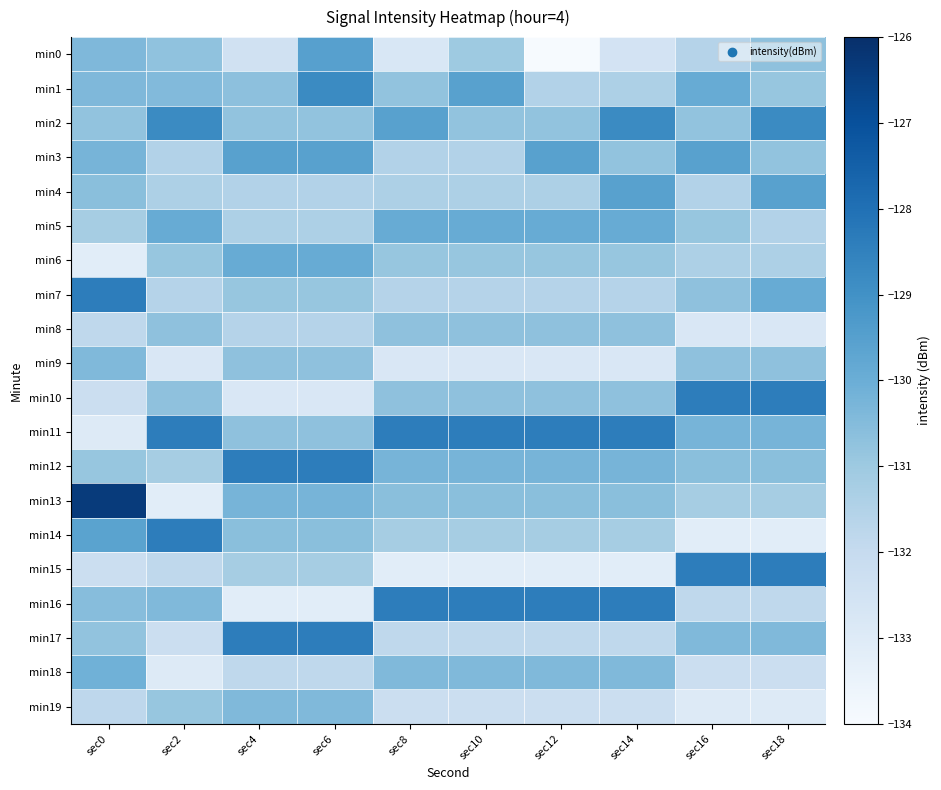

Reading left to right, extract all data points from this chart.

min0: sec0=-130.4	sec2=-130.7	sec4=-132.4	sec6=-129.5	sec8=-132.8	sec10=-131.0	sec12=-134.0	sec14=-132.5	sec16=-131.6	sec18=-130.7
min1: sec0=-130.4	sec2=-130.4	sec4=-130.7	sec6=-128.8	sec8=-130.8	sec10=-129.6	sec12=-131.5	sec14=-131.4	sec16=-129.9	sec18=-130.9
min2: sec0=-130.8	sec2=-128.8	sec4=-130.8	sec6=-130.8	sec8=-129.6	sec10=-130.8	sec12=-130.8	sec14=-128.8	sec16=-130.8	sec18=-128.8
min3: sec0=-130.2	sec2=-131.5	sec4=-129.6	sec6=-129.6	sec8=-131.5	sec10=-131.5	sec12=-129.6	sec14=-130.8	sec16=-129.6	sec18=-130.8
min4: sec0=-130.6	sec2=-131.4	sec4=-131.5	sec6=-131.5	sec8=-131.4	sec10=-131.4	sec12=-131.4	sec14=-129.6	sec16=-131.5	sec18=-129.6
min5: sec0=-131.2	sec2=-129.9	sec4=-131.4	sec6=-131.4	sec8=-129.9	sec10=-129.9	sec12=-129.9	sec14=-129.9	sec16=-130.9	sec18=-131.5
min6: sec0=-133.1	sec2=-130.9	sec4=-129.9	sec6=-129.9	sec8=-130.9	sec10=-130.9	sec12=-130.9	sec14=-130.9	sec16=-131.4	sec18=-131.4
min7: sec0=-128.4	sec2=-131.6	sec4=-130.9	sec6=-130.9	sec8=-131.6	sec10=-131.6	sec12=-131.6	sec14=-131.6	sec16=-130.7	sec18=-129.9
min8: sec0=-131.8	sec2=-130.7	sec4=-131.6	sec6=-131.6	sec8=-130.7	sec10=-130.7	sec12=-130.7	sec14=-130.7	sec16=-132.8	sec18=-132.8
min9: sec0=-130.4	sec2=-132.8	sec4=-130.7	sec6=-130.7	sec8=-132.8	sec10=-132.8	sec12=-132.8	sec14=-132.8	sec16=-130.7	sec18=-130.7
min10: sec0=-132.2	sec2=-130.7	sec4=-132.8	sec6=-132.8	sec8=-130.7	sec10=-130.7	sec12=-130.7	sec14=-130.7	sec16=-128.4	sec18=-128.4
min11: sec0=-133.0	sec2=-128.4	sec4=-130.7	sec6=-130.7	sec8=-128.4	sec10=-128.4	sec12=-128.4	sec14=-128.4	sec16=-130.2	sec18=-130.2
min12: sec0=-130.9	sec2=-131.2	sec4=-128.4	sec6=-128.4	sec8=-130.2	sec10=-130.2	sec12=-130.2	sec14=-130.2	sec16=-130.6	sec18=-130.6
min13: sec0=-126.4	sec2=-133.1	sec4=-130.2	sec6=-130.2	sec8=-130.6	sec10=-130.6	sec12=-130.6	sec14=-130.6	sec16=-131.2	sec18=-131.2
min14: sec0=-129.6	sec2=-128.4	sec4=-130.6	sec6=-130.6	sec8=-131.2	sec10=-131.2	sec12=-131.2	sec14=-131.2	sec16=-133.1	sec18=-133.1
min15: sec0=-132.2	sec2=-131.8	sec4=-131.2	sec6=-131.2	sec8=-133.1	sec10=-133.1	sec12=-133.1	sec14=-133.1	sec16=-128.4	sec18=-128.4
min16: sec0=-130.5	sec2=-130.4	sec4=-133.1	sec6=-133.1	sec8=-128.4	sec10=-128.4	sec12=-128.4	sec14=-128.4	sec16=-131.8	sec18=-131.8
min17: sec0=-130.8	sec2=-132.2	sec4=-128.4	sec6=-128.4	sec8=-131.8	sec10=-131.8	sec12=-131.8	sec14=-131.8	sec16=-130.4	sec18=-130.4
min18: sec0=-130.1	sec2=-133.0	sec4=-131.8	sec6=-131.8	sec8=-130.4	sec10=-130.4	sec12=-130.4	sec14=-130.4	sec16=-132.2	sec18=-132.2
min19: sec0=-131.8	sec2=-130.9	sec4=-130.4	sec6=-130.4	sec8=-132.2	sec10=-132.2	sec12=-132.2	sec14=-132.2	sec16=-133.0	sec18=-133.0